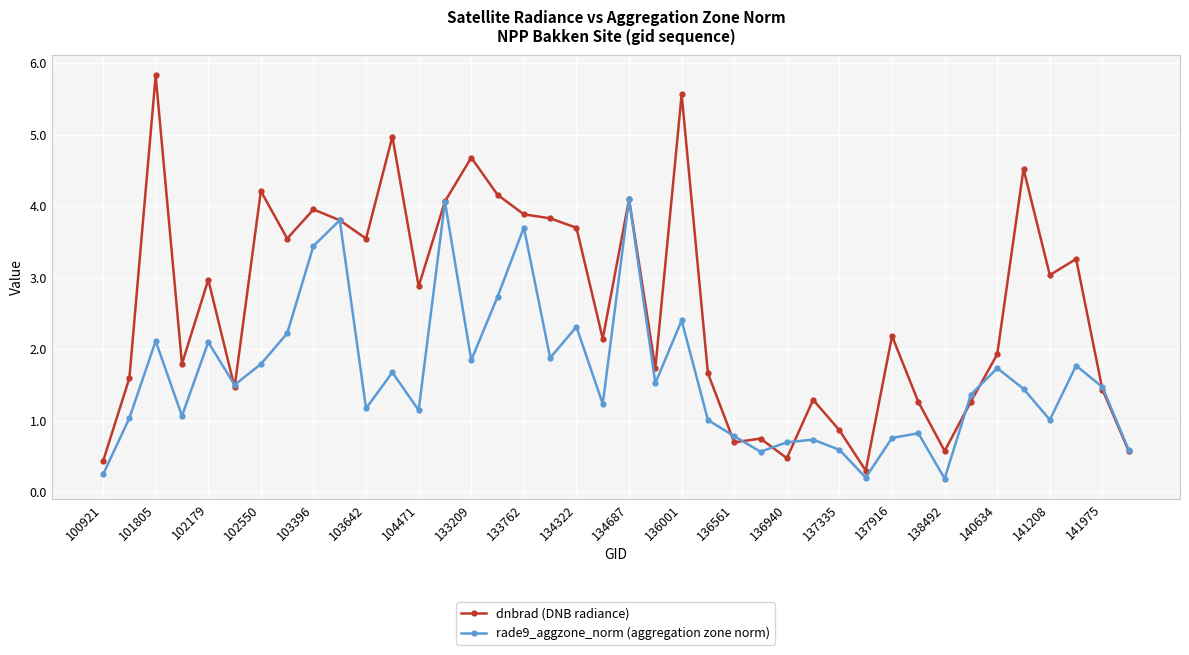

List the series in order of their peak value, lowest first.

rade9_aggzone_norm (aggregation zone norm), dnbrad (DNB radiance)